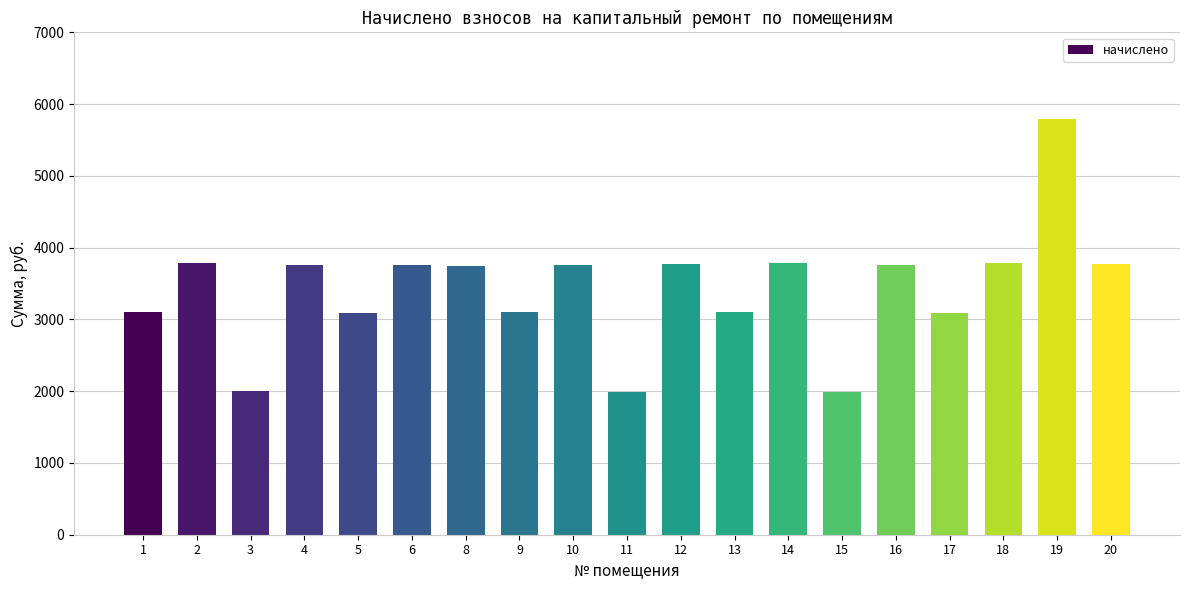

What is the sum of the values at 9 and 20?

6868.8